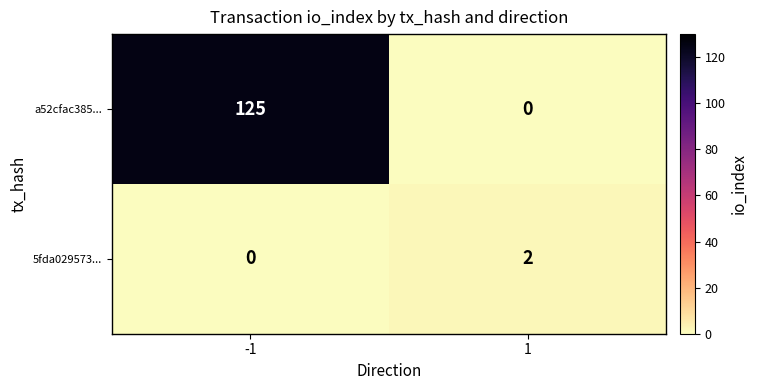

Reading left to right, transcribe all the data shown in this chart.

a52cfac385...: 125	0
5fda029573...: 0	2